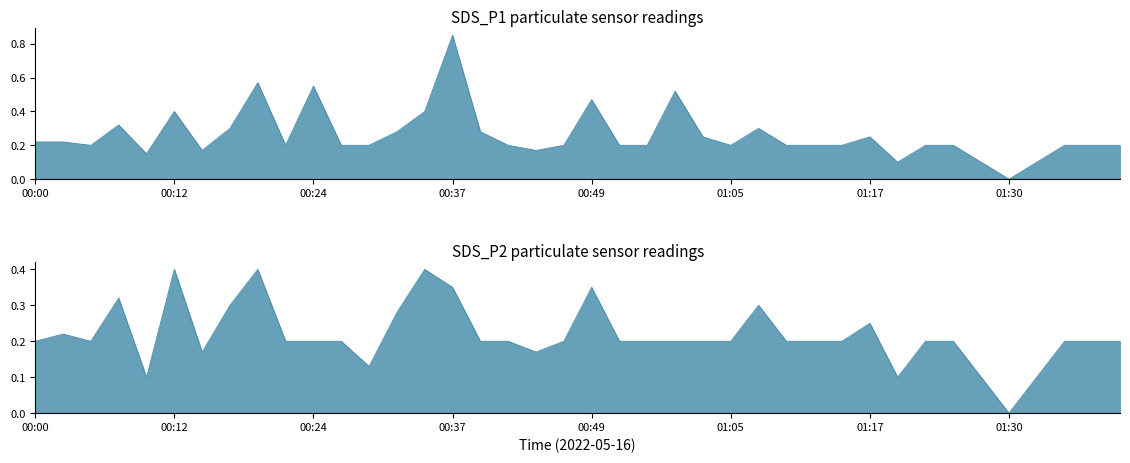

In SDS_P2, how many points are lower than both neighbors (excluding endpoints)?

7